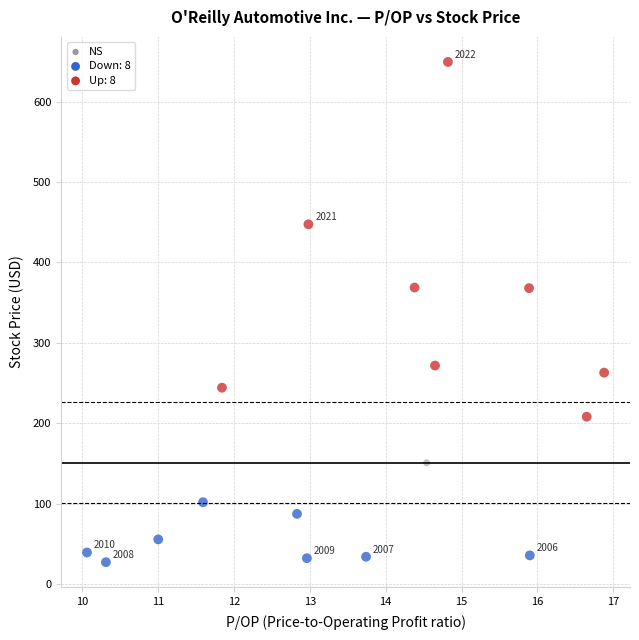

What are all the series names shown in the legend?

NS, Down: 8, Up: 8